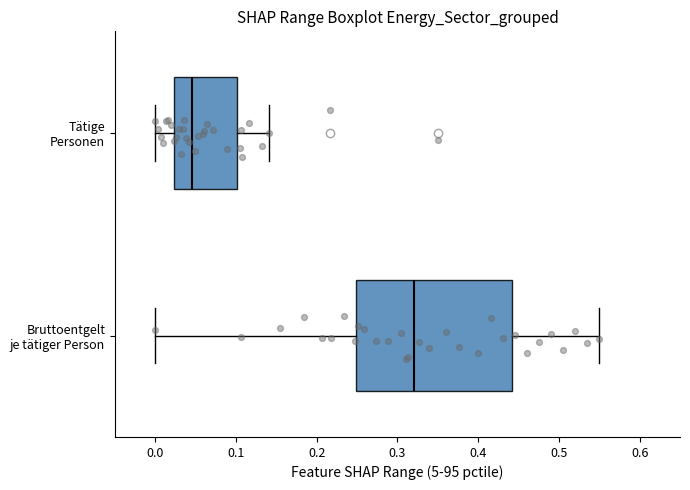

Reading bottom to top, transcribe this box plot: for each box, give where its median line is, the range the box spans, and where its two whiskers end, as read against the x-axis. The values are not printed on the chart, so give them approximately, as read against the axis.

Bruttoentgelt je tätiger Person: median 0.32, box 0.25 to 0.44, whiskers 0.00 to 0.55
Tätige Personen: median 0.05, box 0.02 to 0.10, whiskers 0.00 to 0.14